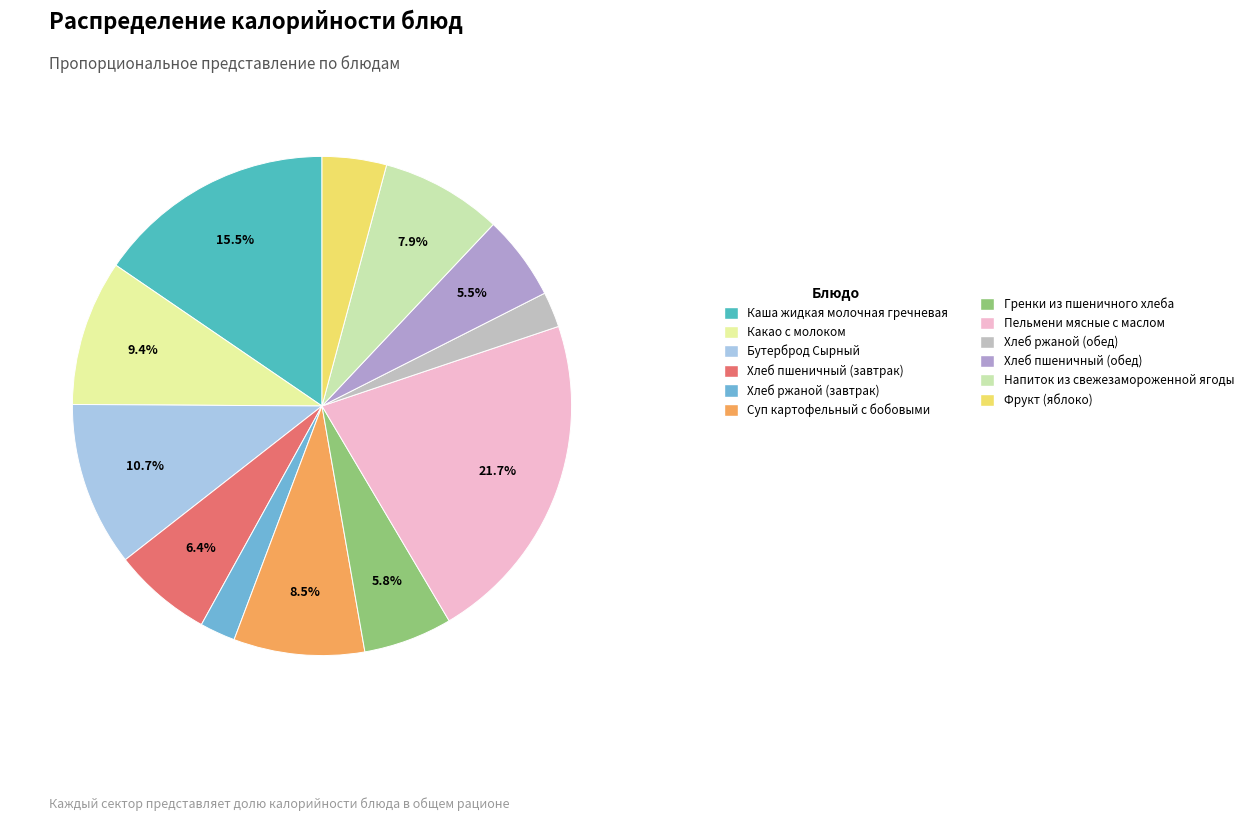

Does any single category account for the majority?

No